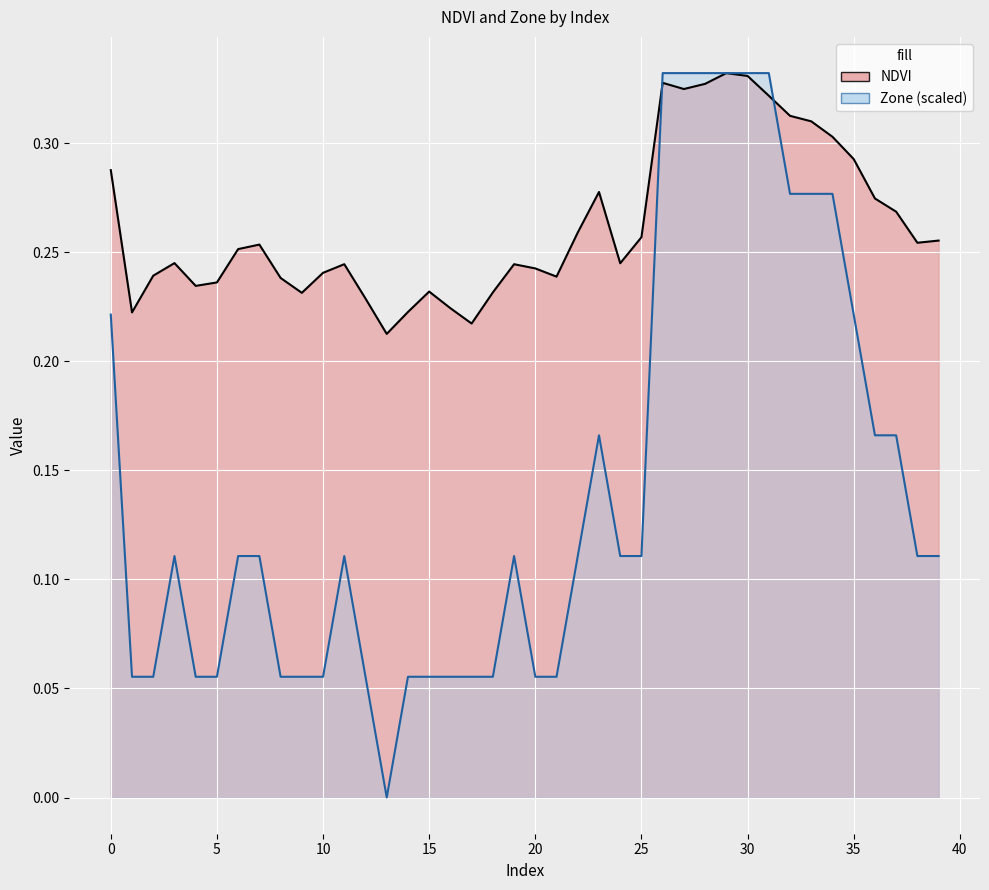

Is it true that Zone equals 0.1 at 10?

False